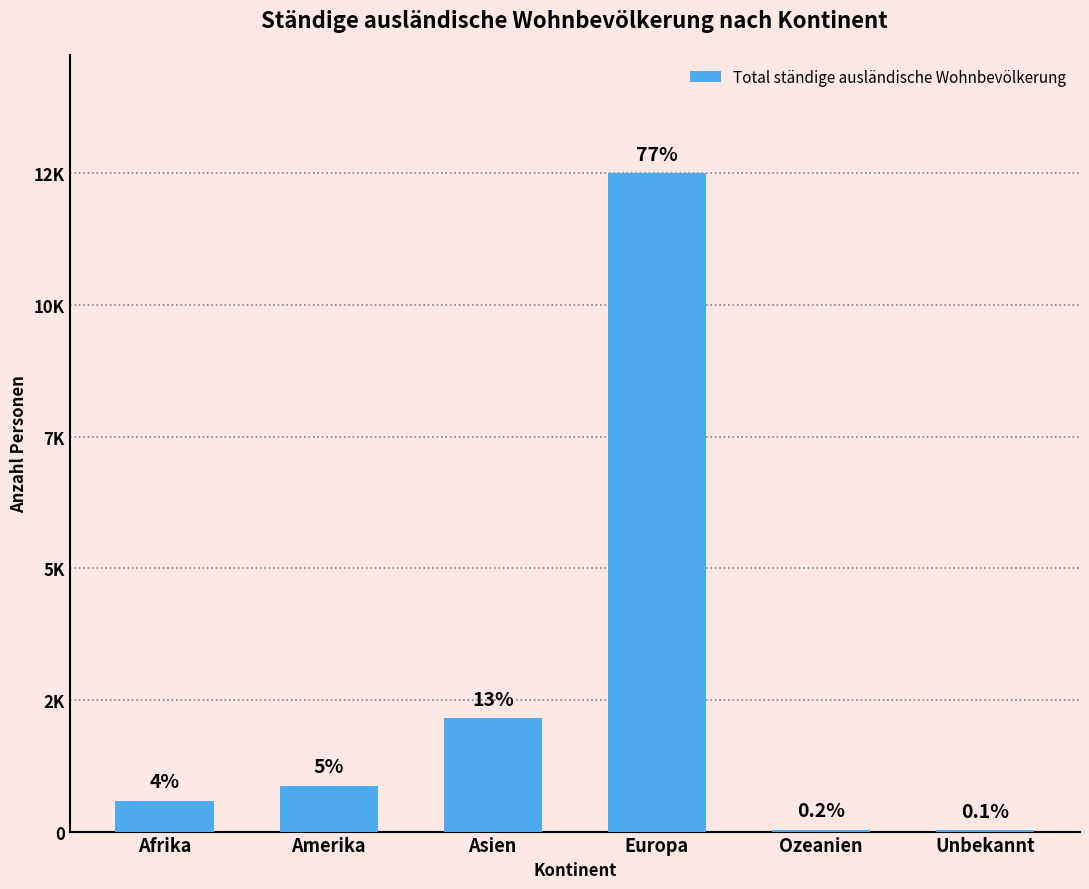

Are the bars horizontal?

No